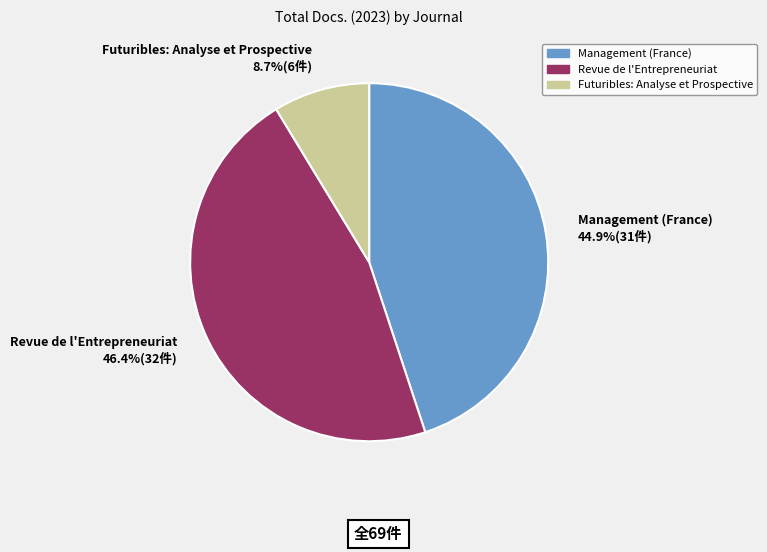

What percentage do Futuribles: Analyse et Prospective and Management (France) together represent?

53.6%